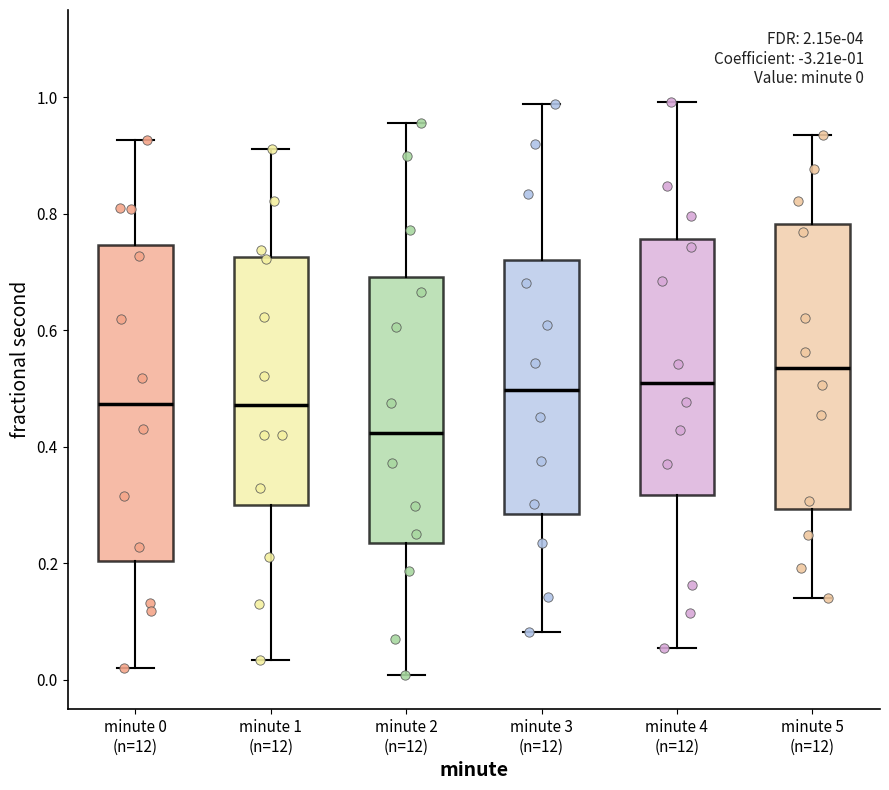

Comparing the boxes themselves (not the whiskers), which one is the tallest?

minute 0 (n=12)